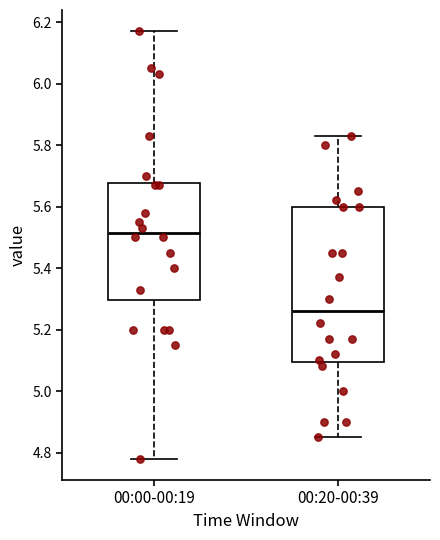

Which box's median line is the lowest?

00:20-00:39